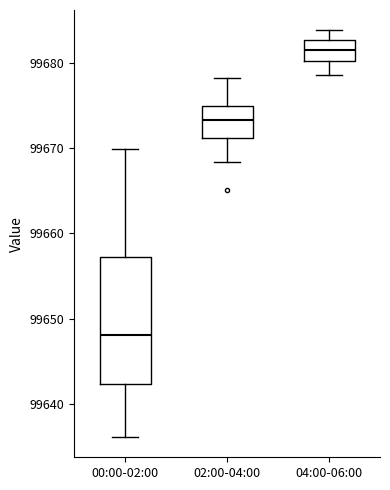

Which box's median line is the lowest?

00:00-02:00